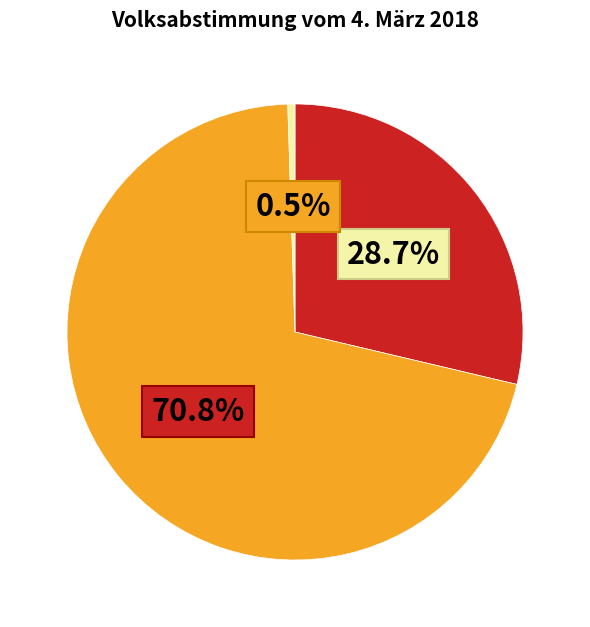

Is there a majority slice in this chart?

Yes